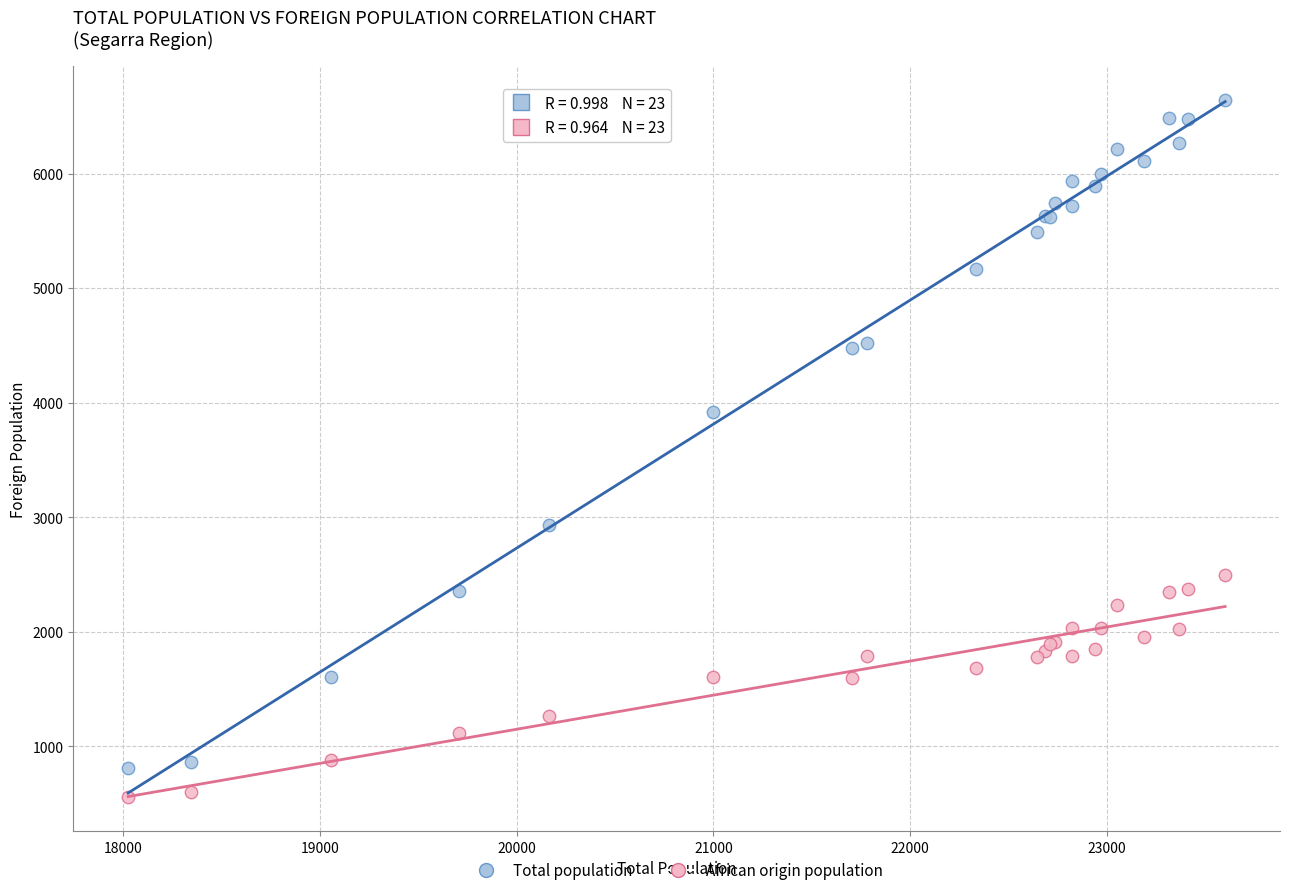

Which series contains the lowest Y value?

African origin population